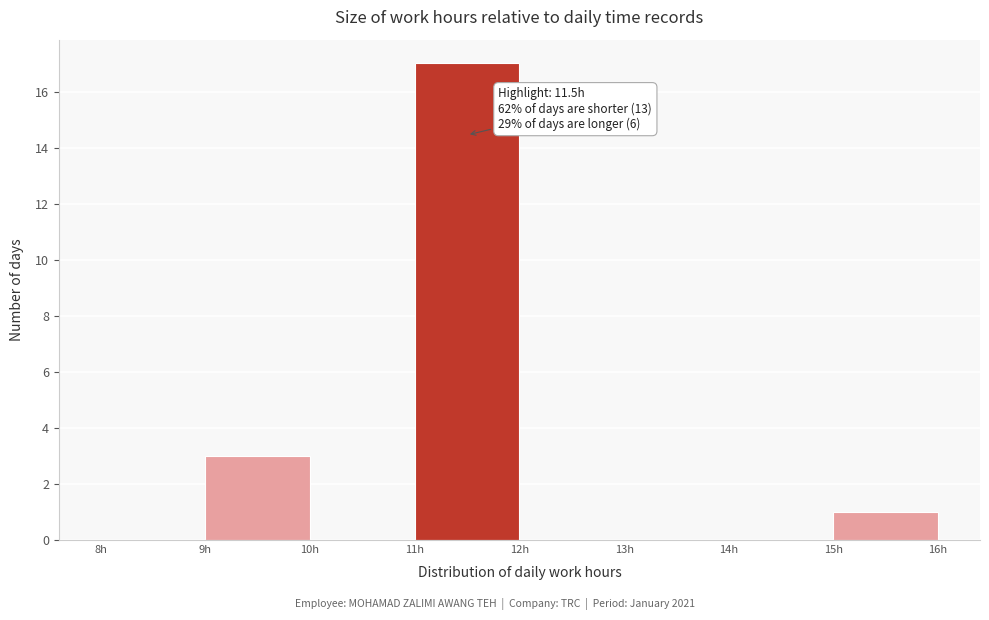

Over which range of the x-axis is the bar tallest?

11 to 12